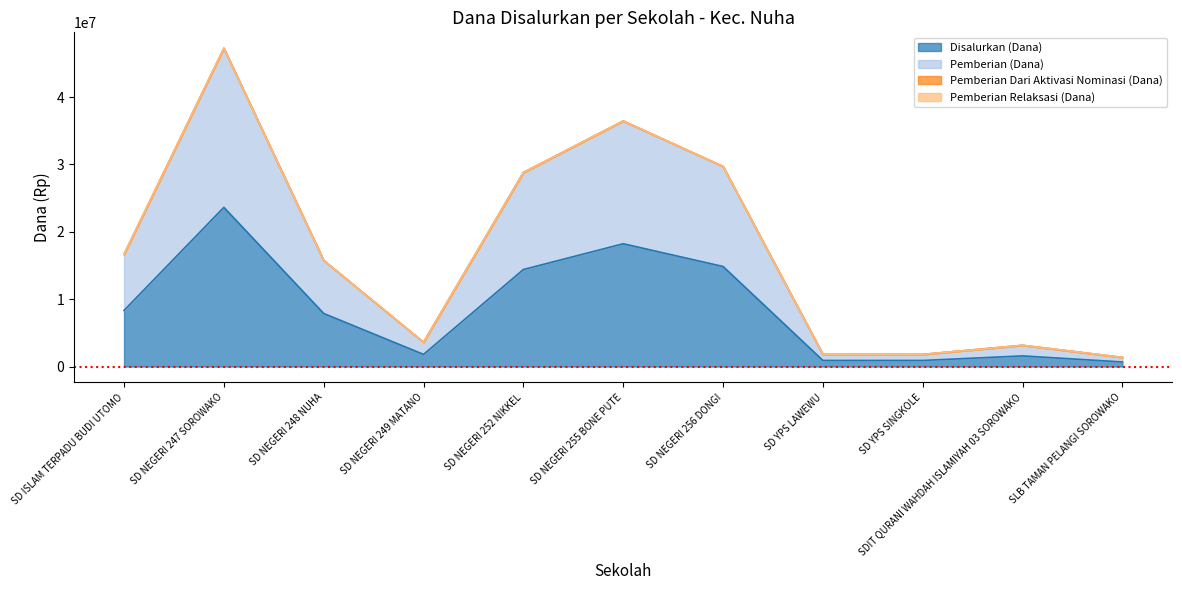

What is the sum of all Disalurkan (Dana) values?

93150000